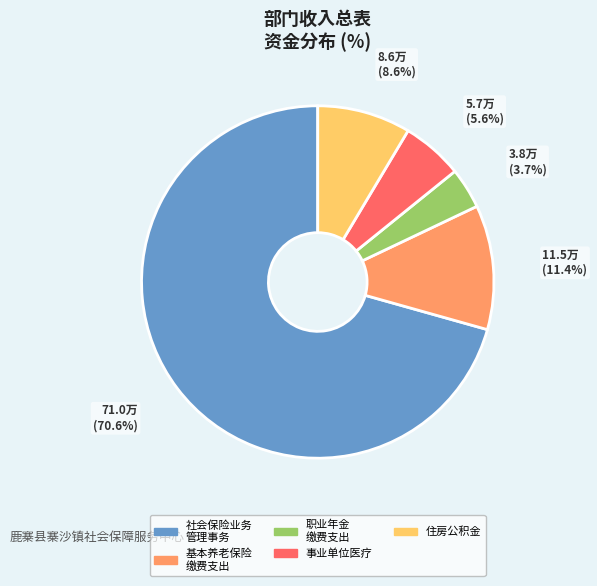

What percentage is the 事业单位医疗 slice, to the nearest percent?

6%